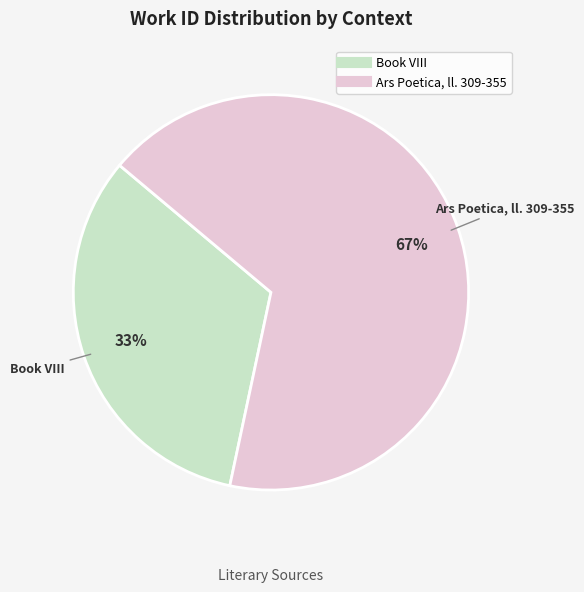

Is it true that Book VIII is 33% of the pie?

True